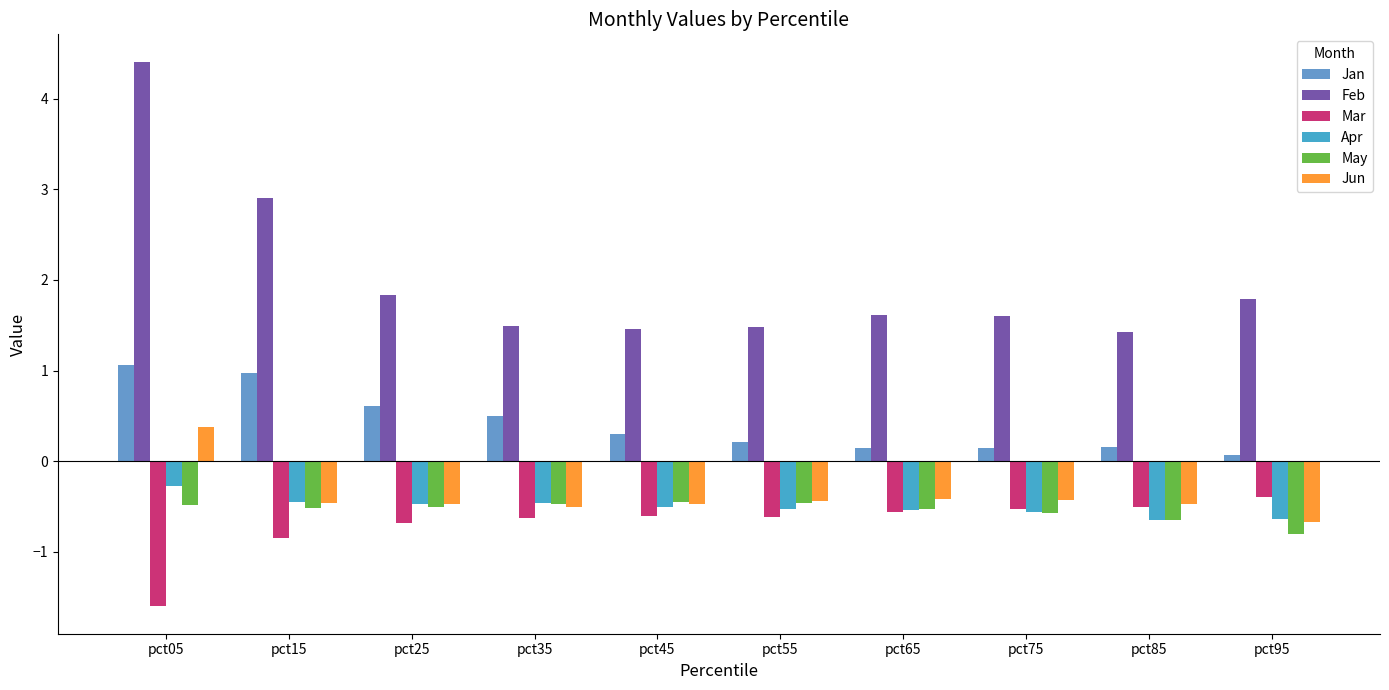

Count the number of categories in the chart.

10